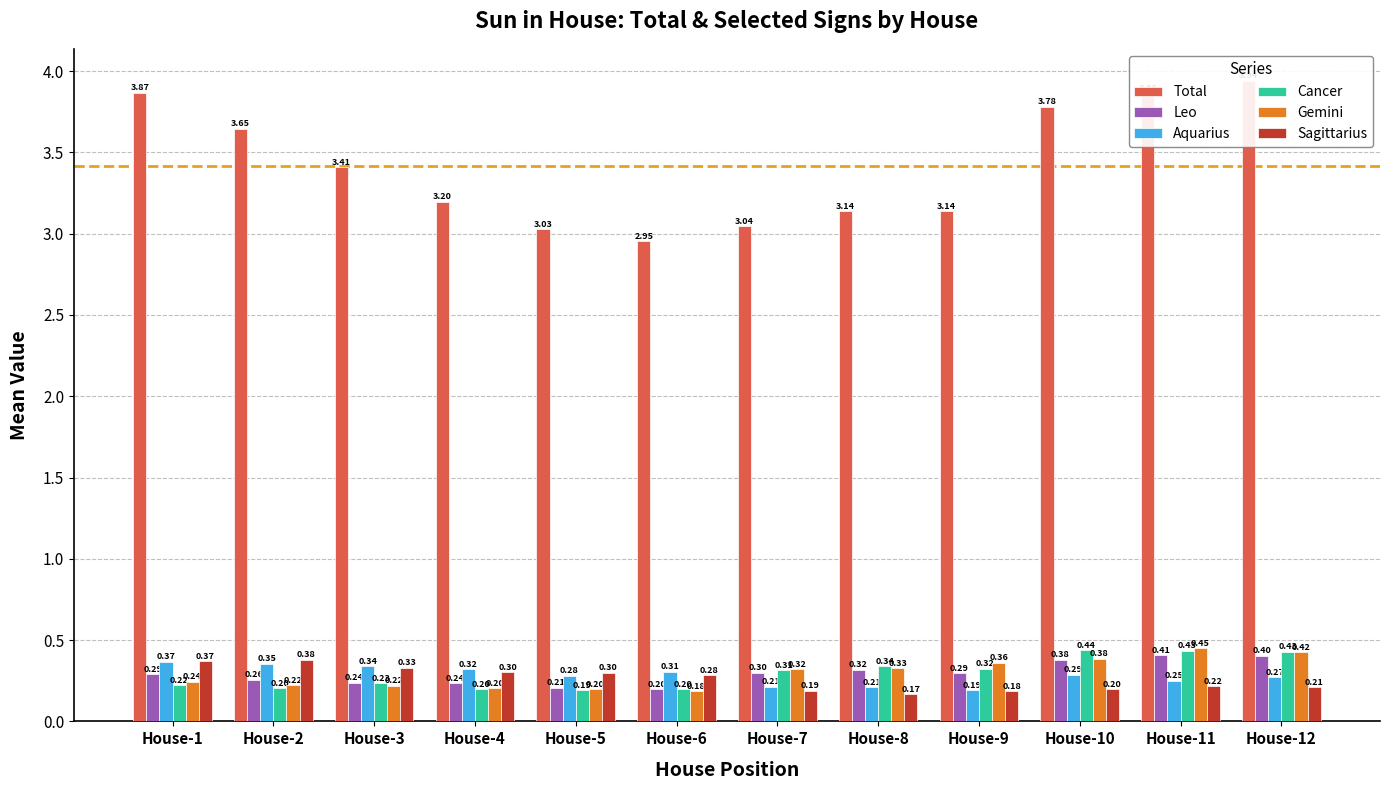

The value of Cancer at House-3 is 0.1. True or false?

False